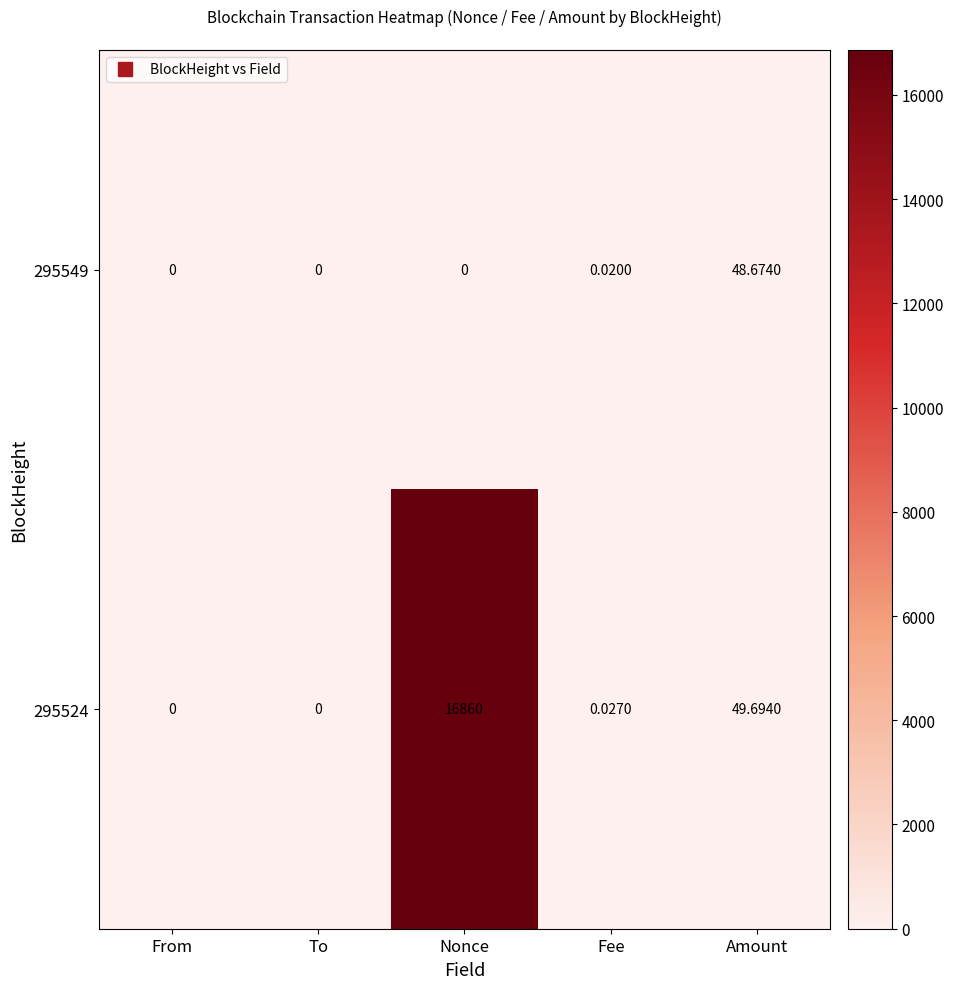

What is the greatest value displayed?

16860.0